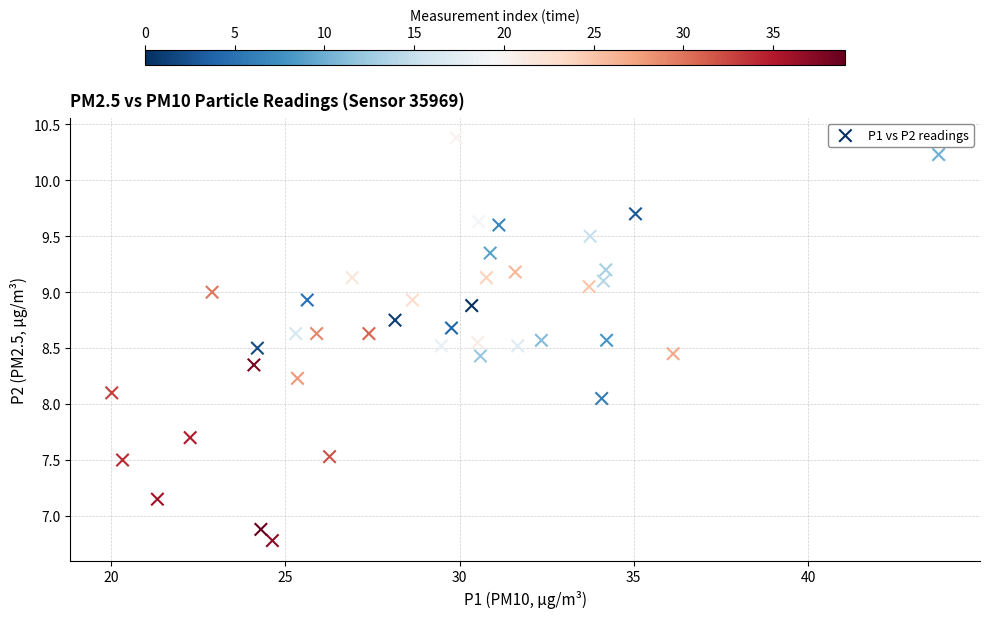

What is the range of X values (max minus min)?

23.7